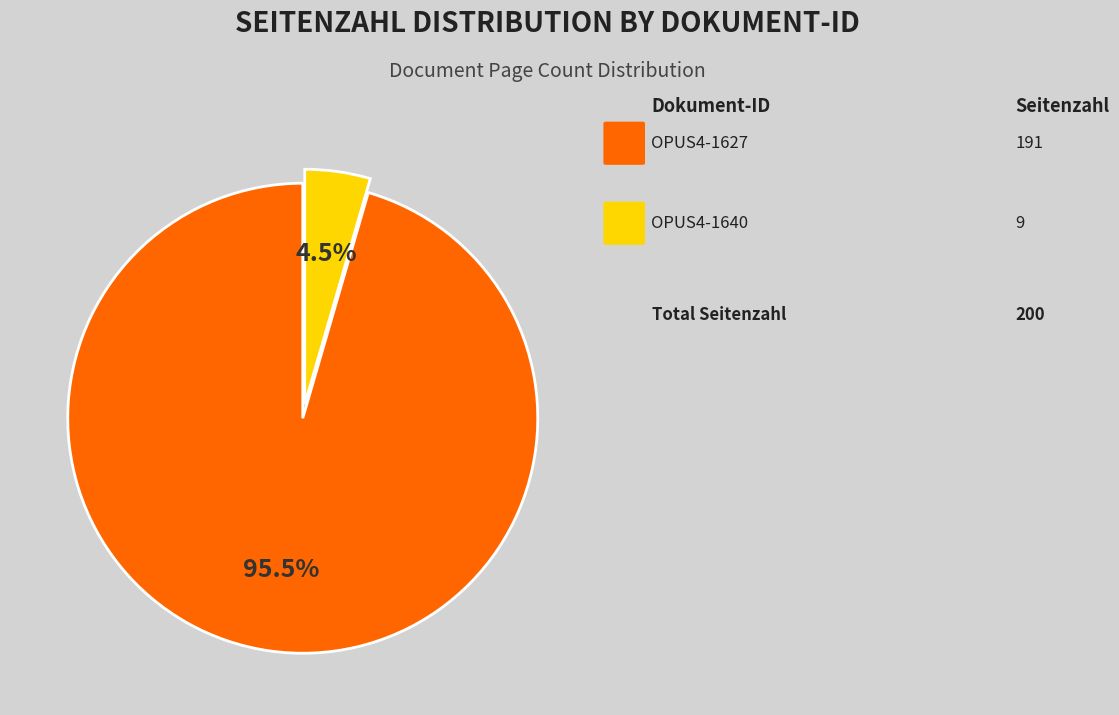

Is there any slice that represents more than half of the pie?

Yes